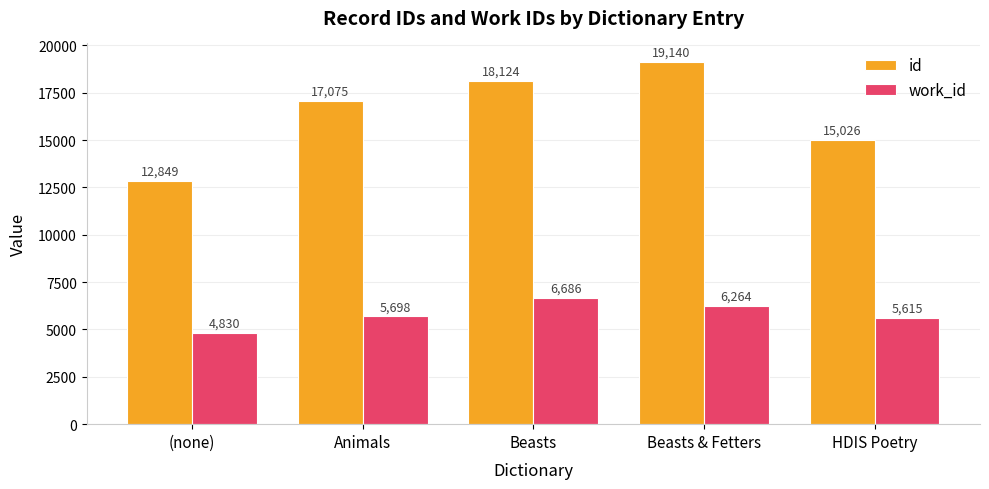

Which label corresponds to the largest value in the chart?

Beasts & Fetters